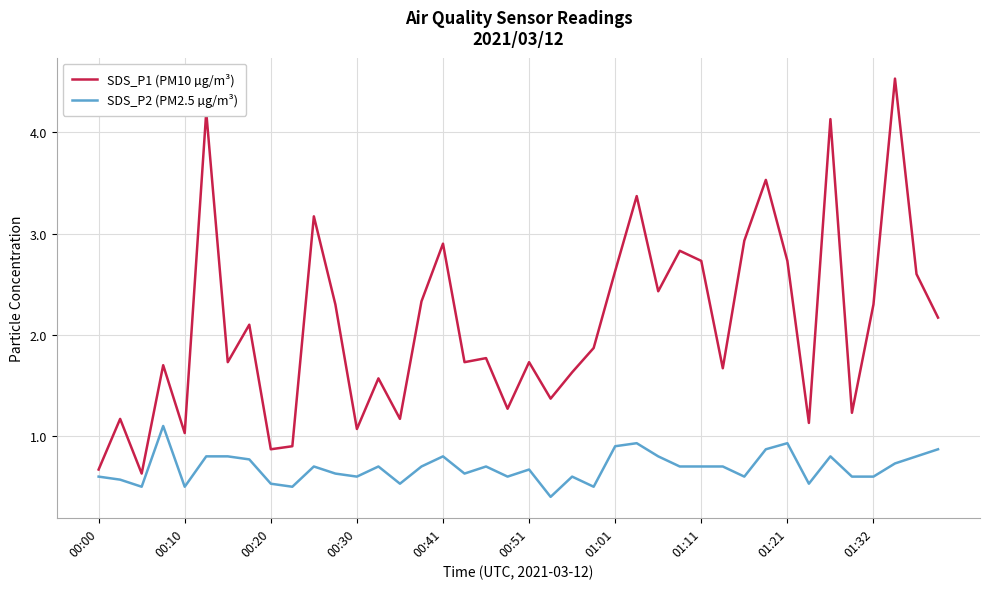

List the series in order of their overall mean, highest first.

SDS_P1 (PM10 µg/m³), SDS_P2 (PM2.5 µg/m³)